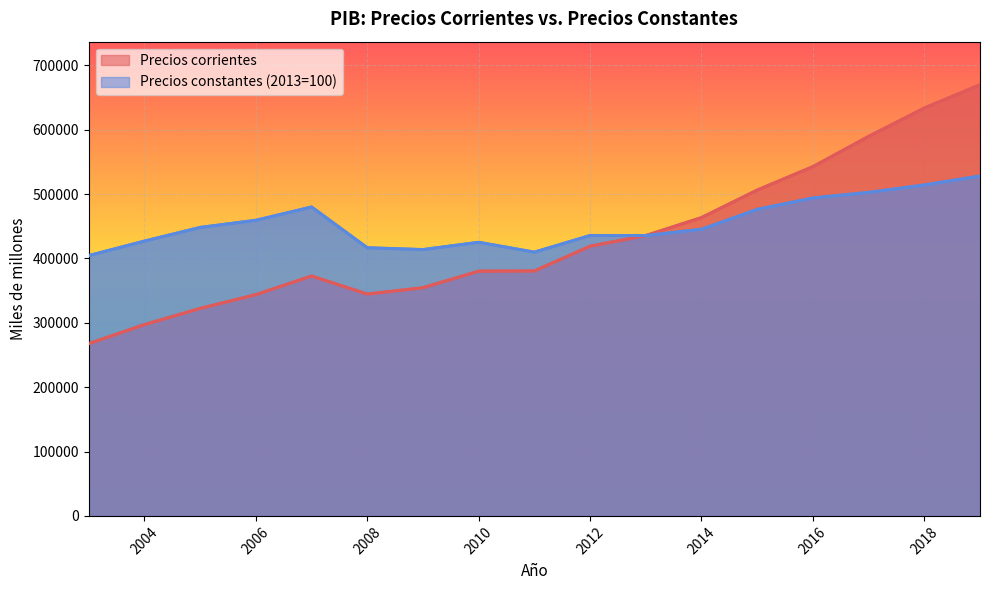

How many data points in Precios constantes (2013=100) are above 445272?

9